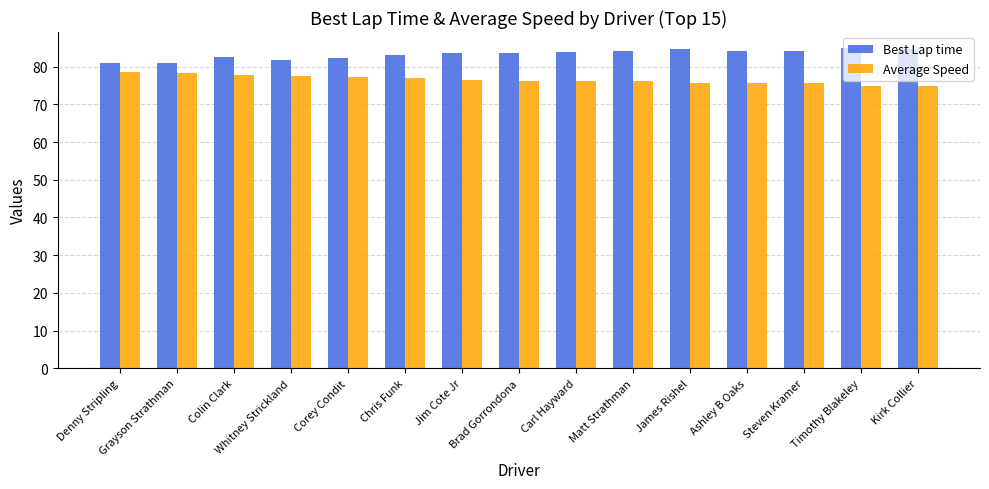

What is the label of the 3rd bar from the right?

Steven Kramer